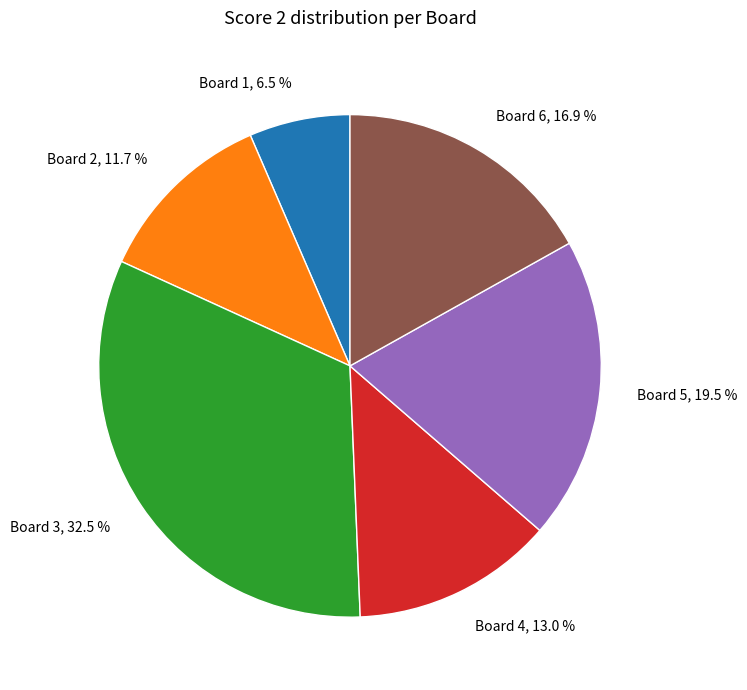

Rank the categories by value from lowest to highest.

Board 1, 6.5 %, Board 2, 11.7 %, Board 4, 13.0 %, Board 6, 16.9 %, Board 5, 19.5 %, Board 3, 32.5 %